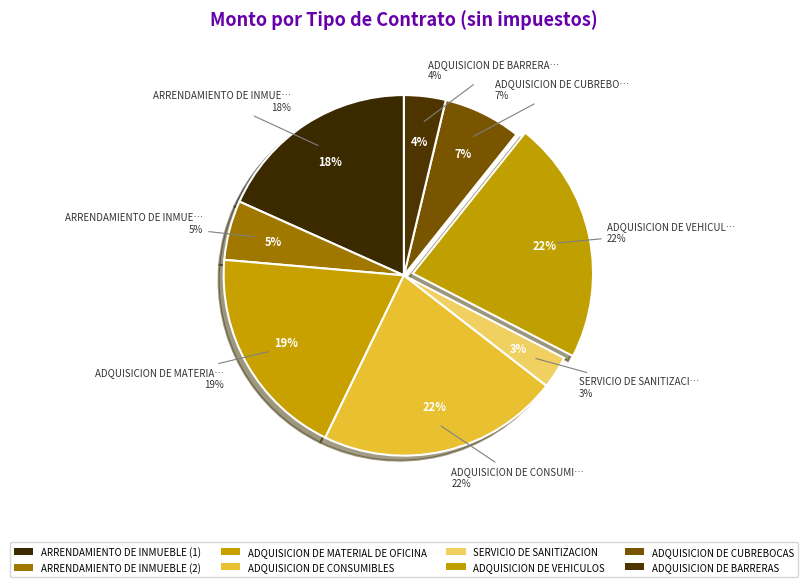

To the nearest percent, what portion does SERVICIO DE SANITIZACION represent?

3%